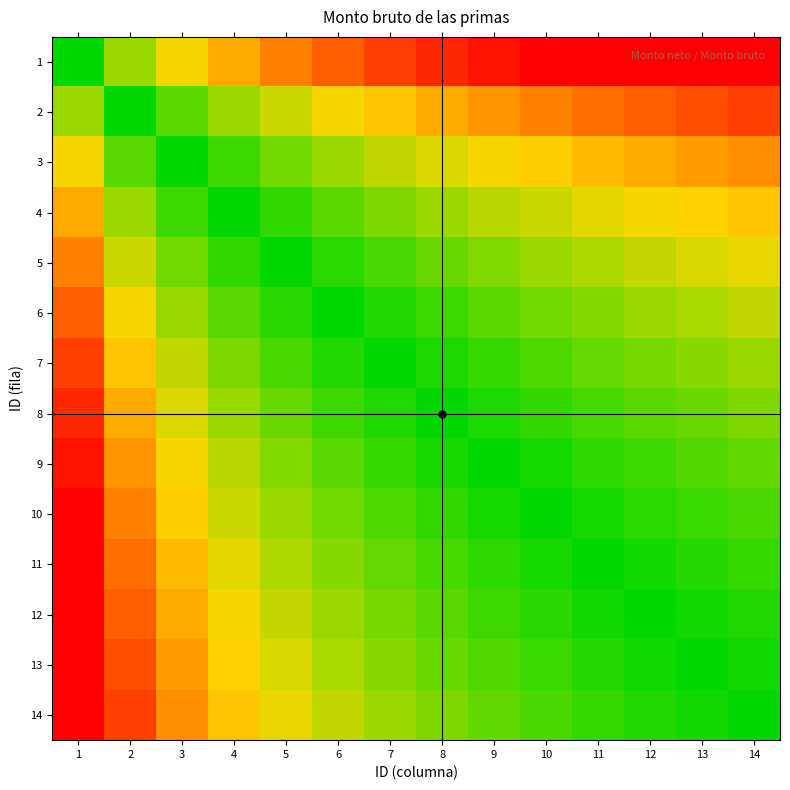

What is the difference between the highest and lowest values at 6?

3.8